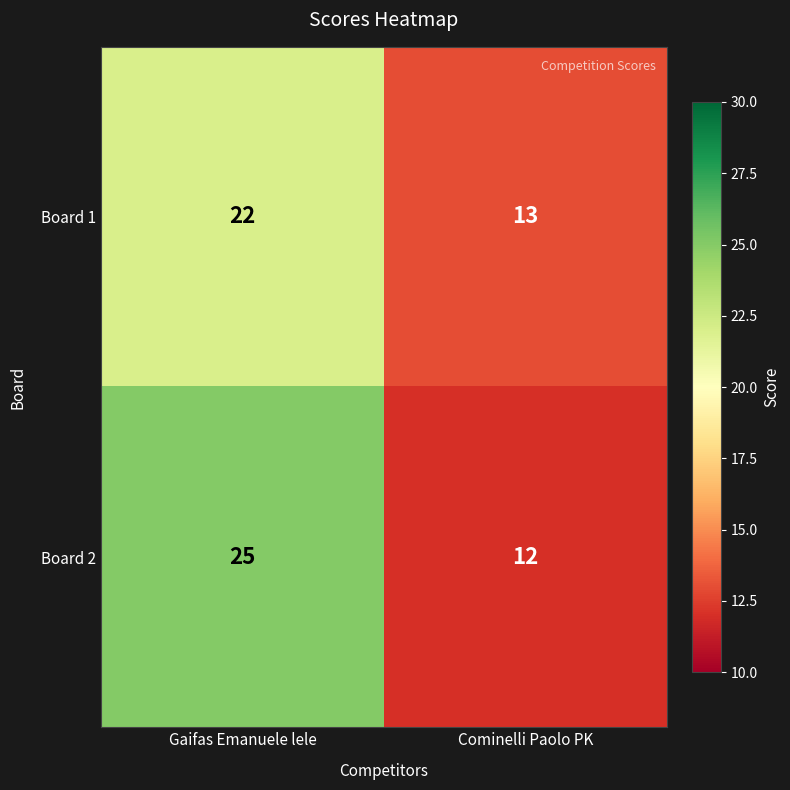

Reading left to right, list all the values displayed in this chart.

Board 1: Gaifas Emanuele lele=22	Cominelli Paolo PK=13
Board 2: Gaifas Emanuele lele=25	Cominelli Paolo PK=12